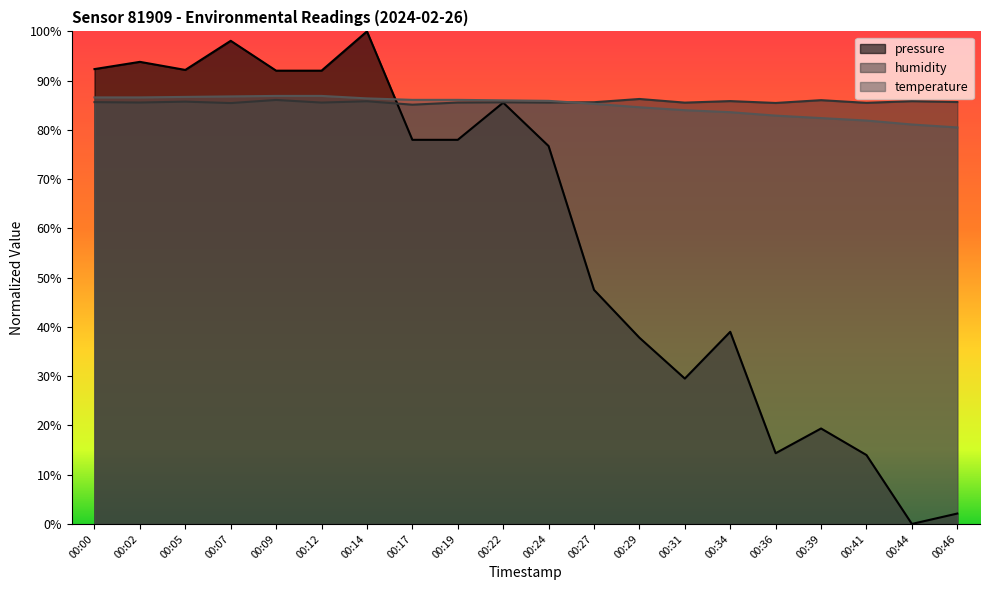

Is the value of temperature at 00:39 greater than the value of humidity at 00:00?

No